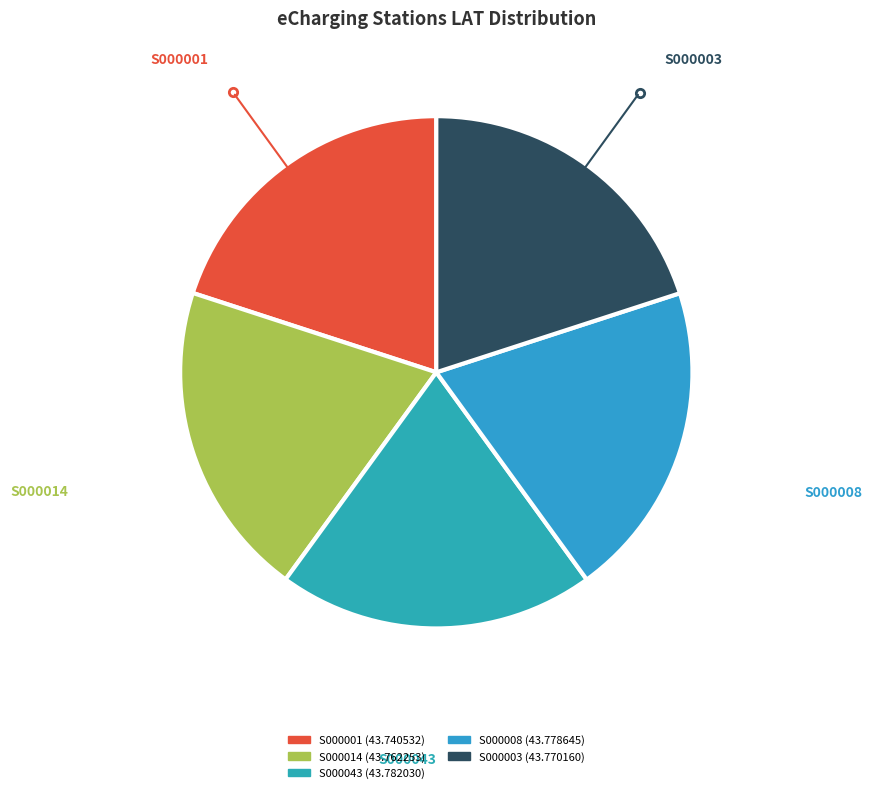

How many slices are in this pie chart?

5